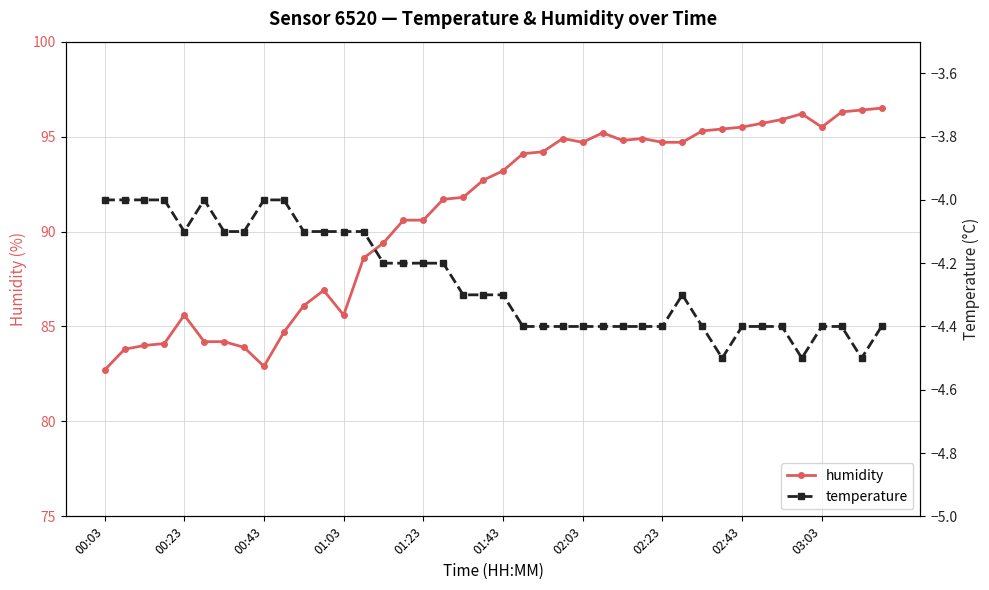

Reading left to right, list all the values displayed in this chart.

humidity: 82.7	83.8	84.0	84.1	85.6	84.2	84.2	83.9	82.9	84.7	86.1	86.9	85.6	88.6	89.4	90.6	90.6	91.7	91.8	92.7	93.2	94.1	94.2	94.9	94.7	95.2	94.8	94.9	94.7	94.7	95.3	95.4	95.5	95.7	95.9	96.2	95.5	96.3	96.4	96.5
temperature: -4.0	-4.0	-4.0	-4.0	-4.1	-4.0	-4.1	-4.1	-4.0	-4.0	-4.1	-4.1	-4.1	-4.1	-4.2	-4.2	-4.2	-4.2	-4.3	-4.3	-4.3	-4.4	-4.4	-4.4	-4.4	-4.4	-4.4	-4.4	-4.4	-4.3	-4.4	-4.5	-4.4	-4.4	-4.4	-4.5	-4.4	-4.4	-4.5	-4.4